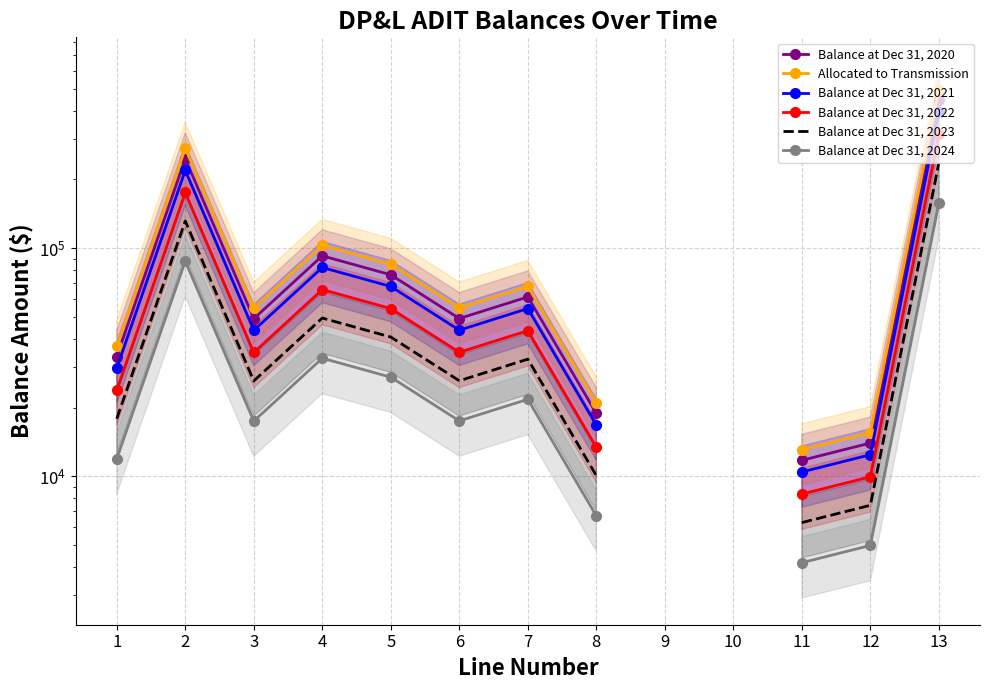

What is the smallest value displayed?

4171.8